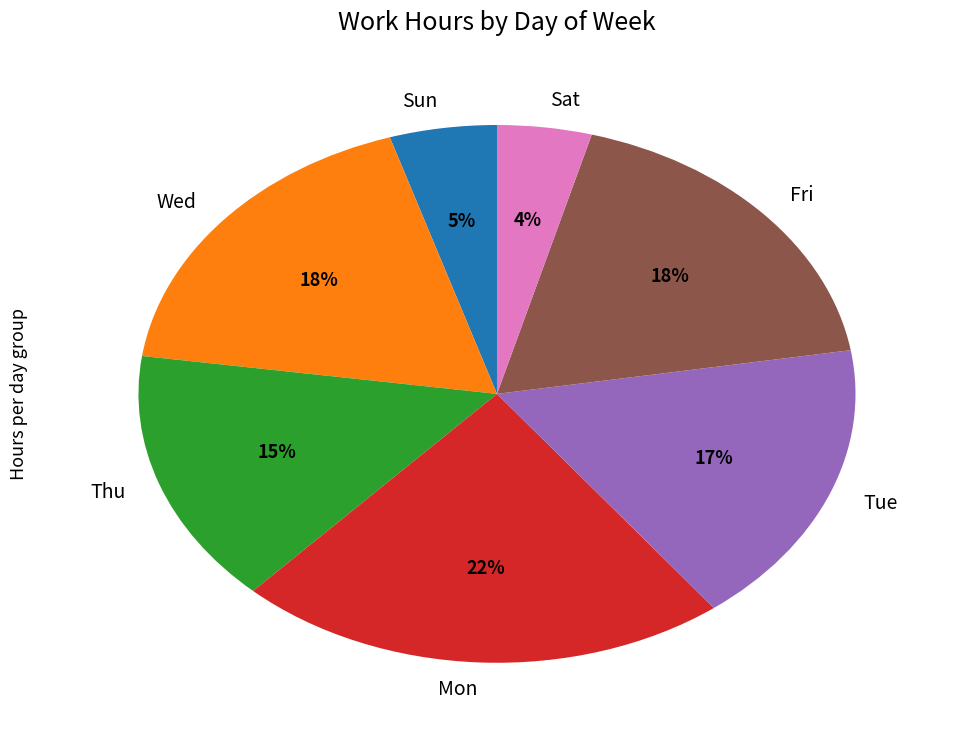

How many segments does this pie chart have?

7